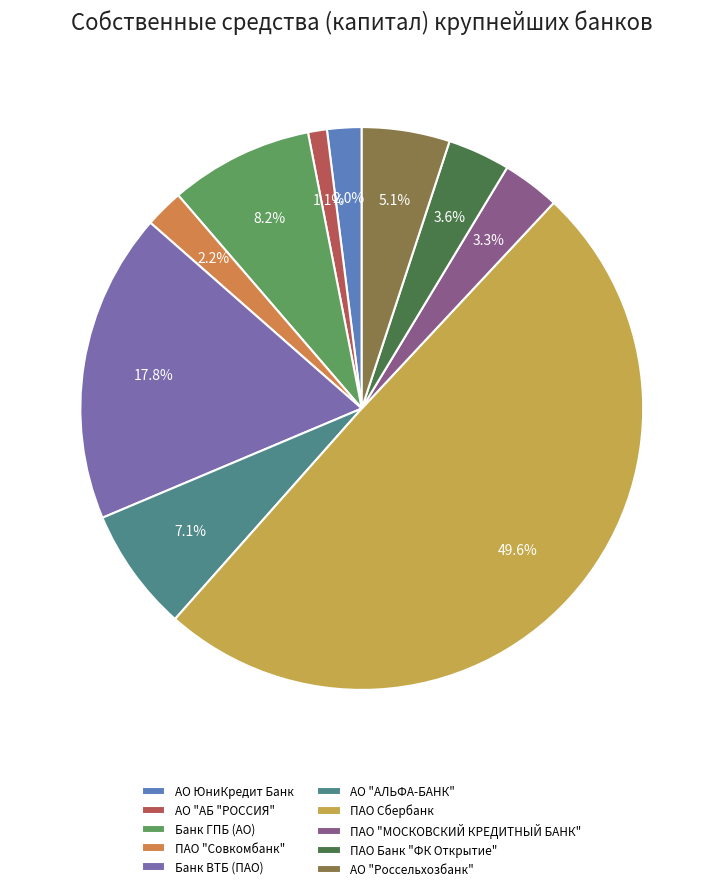

How many slices are in this pie chart?

10